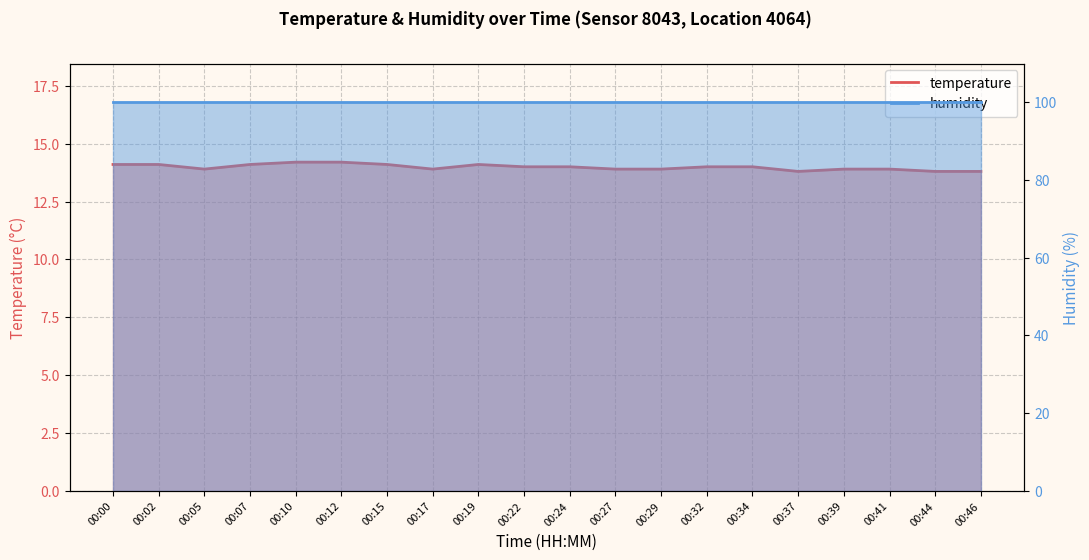

Which has a higher value, 00:24 or 00:39?

00:24